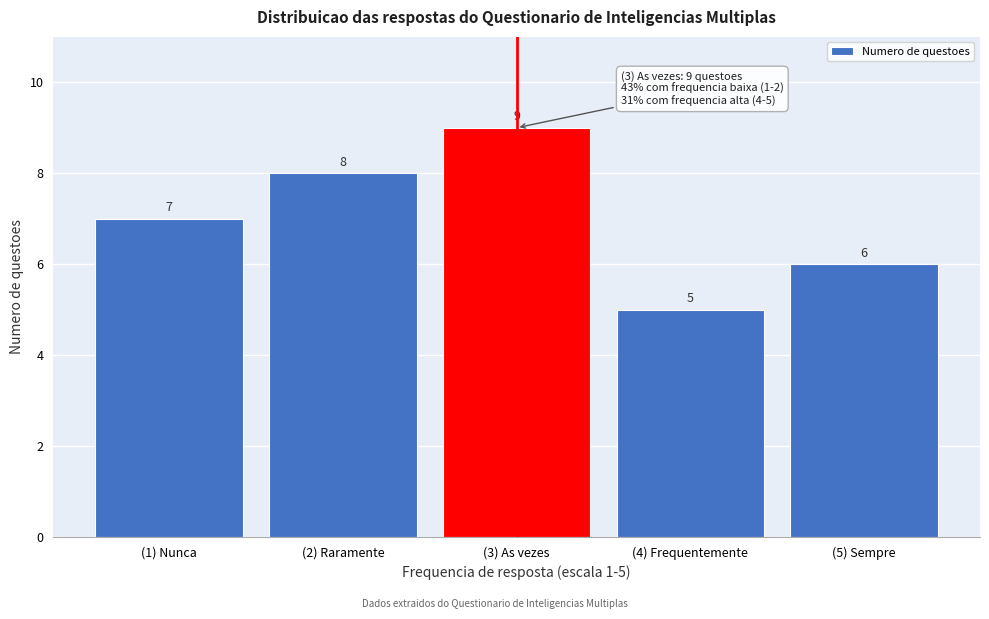

Reading left to right, extract all data points from this chart.

(1) Nunca=7	(2) Raramente=8	(3) As vezes=9	(4) Frequentemente=5	(5) Sempre=6